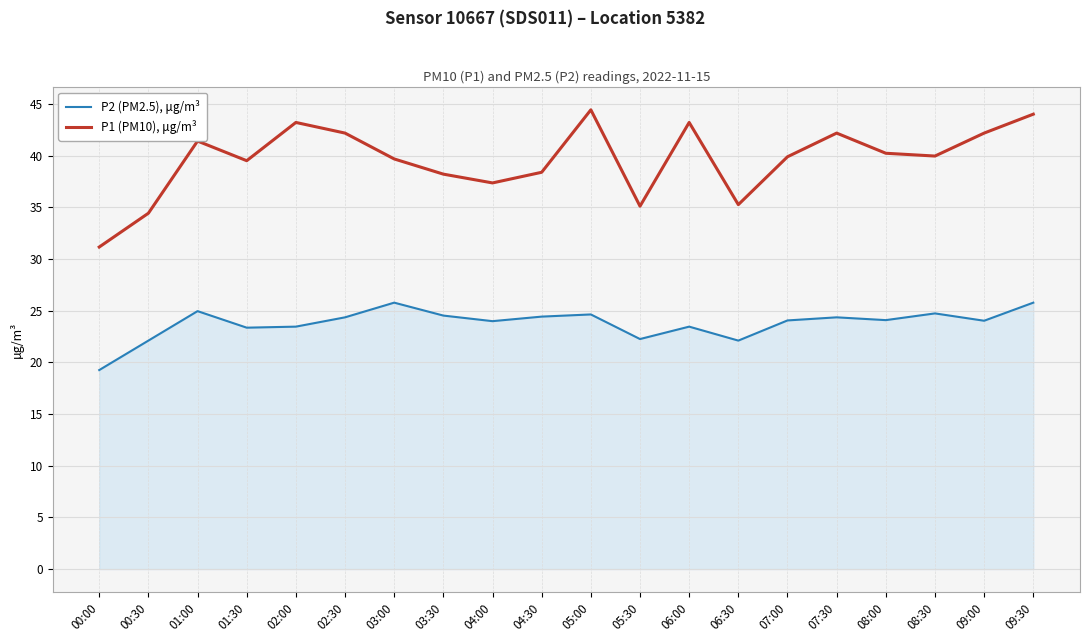

Which series has the largest range (max minus min)?

P1 (PM10), μg/m³